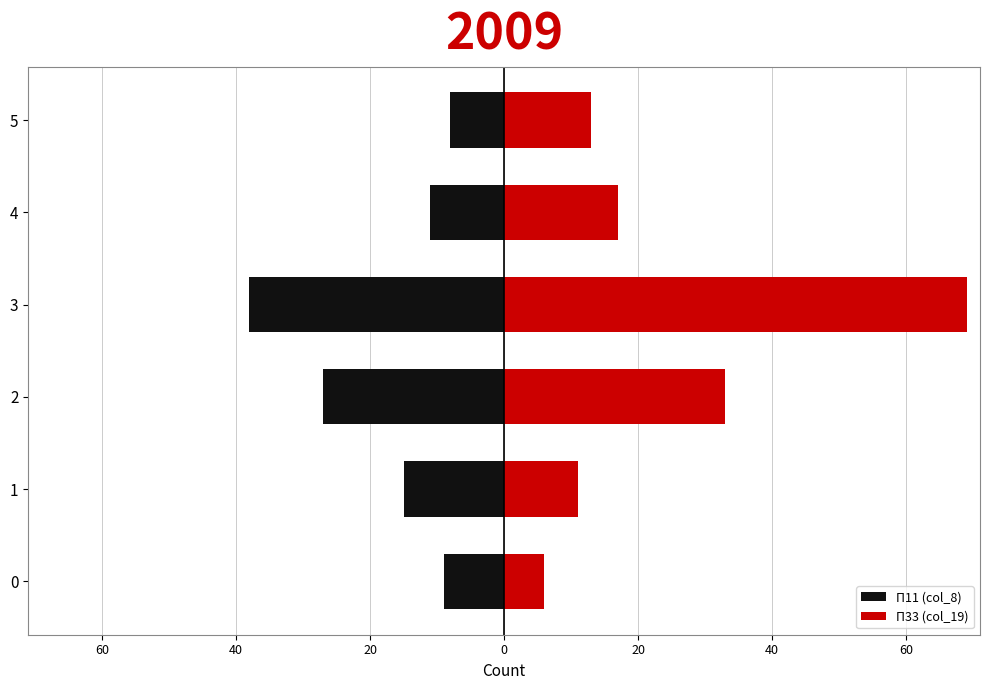

What is the difference between the highest and lowest values at 20?

107